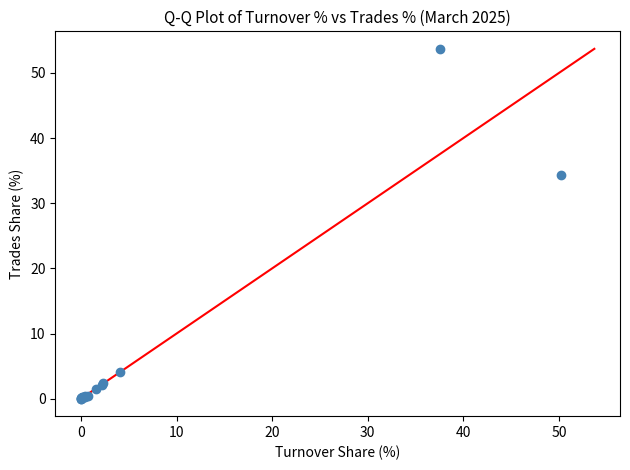

What Y value in the scatter plot is closest to 26?

34.3